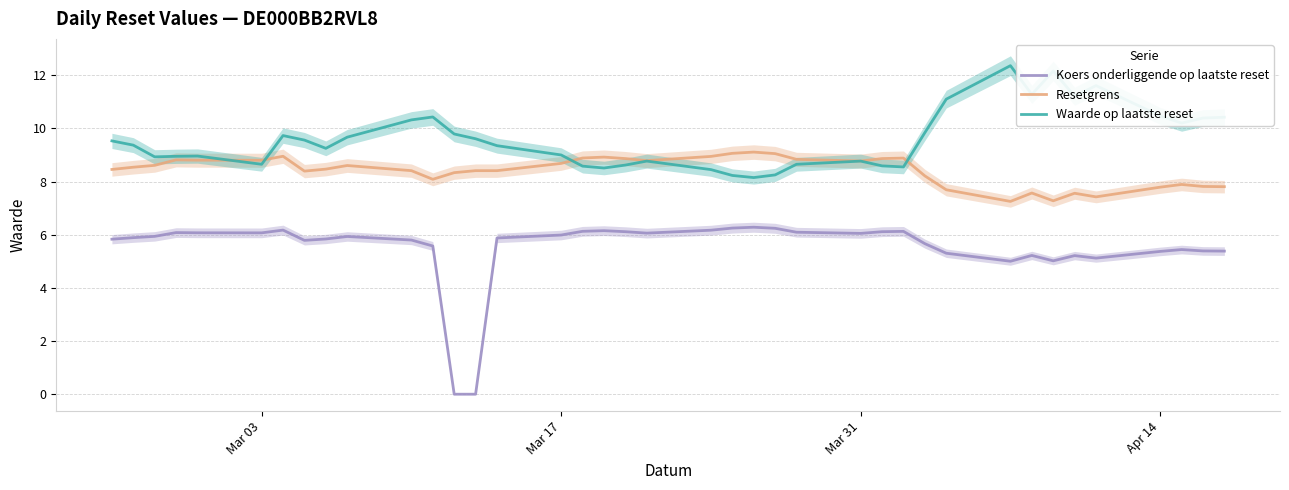

Rank the series by their maximum value, from highest to lowest.

Waarde op laatste reset, Resetgrens, Koers onderliggende op laatste reset